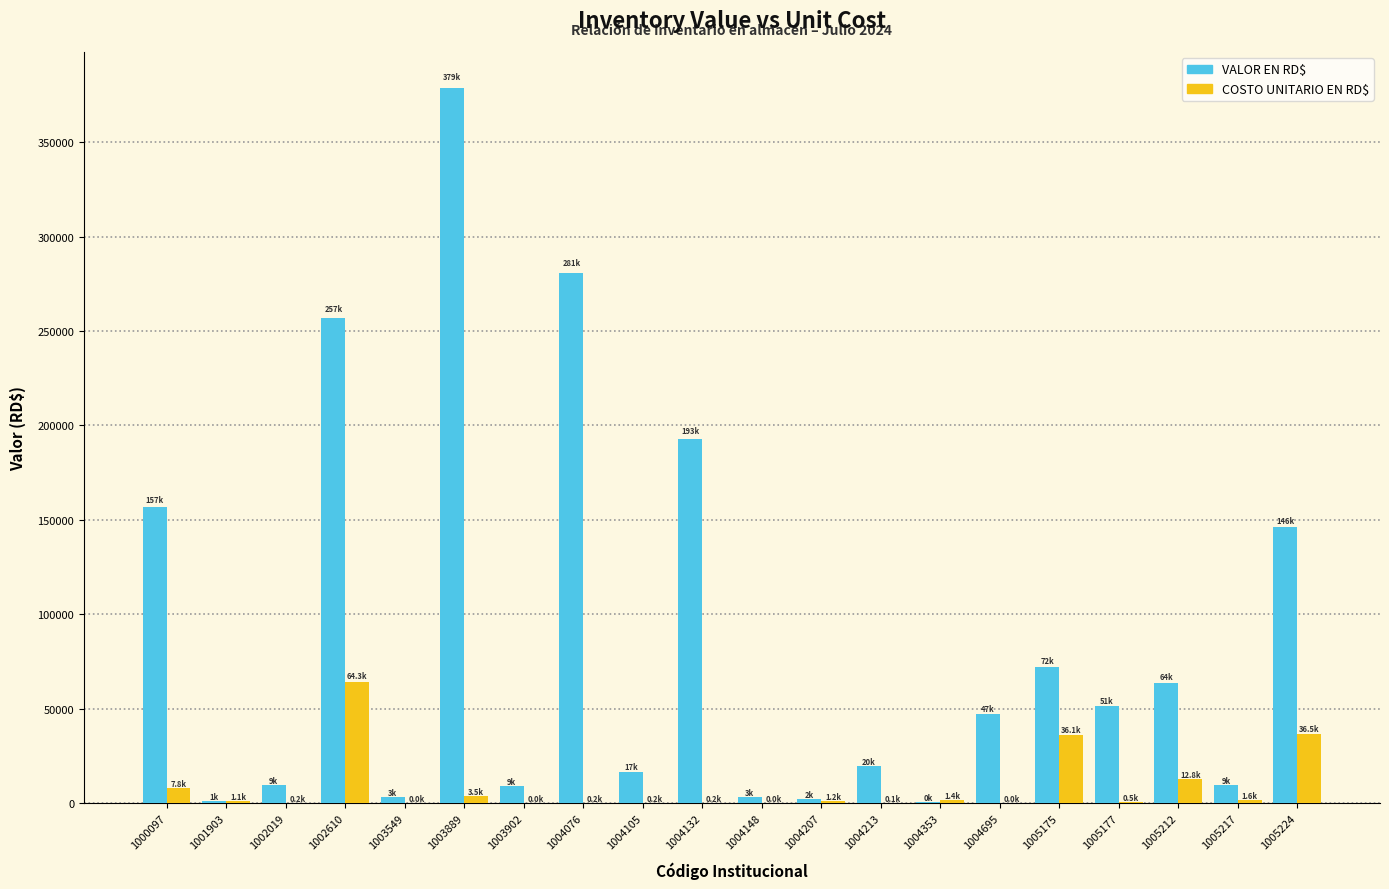

Which series has the largest total across all categories?

VALOR EN RD$